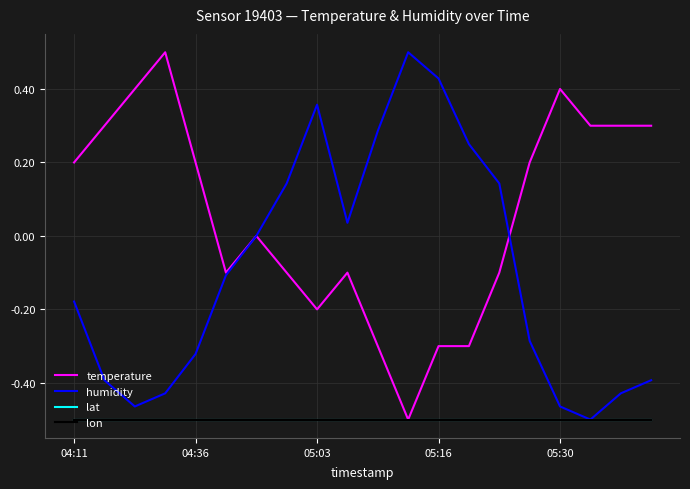

Where is lon nearest to the value 0?

04:11